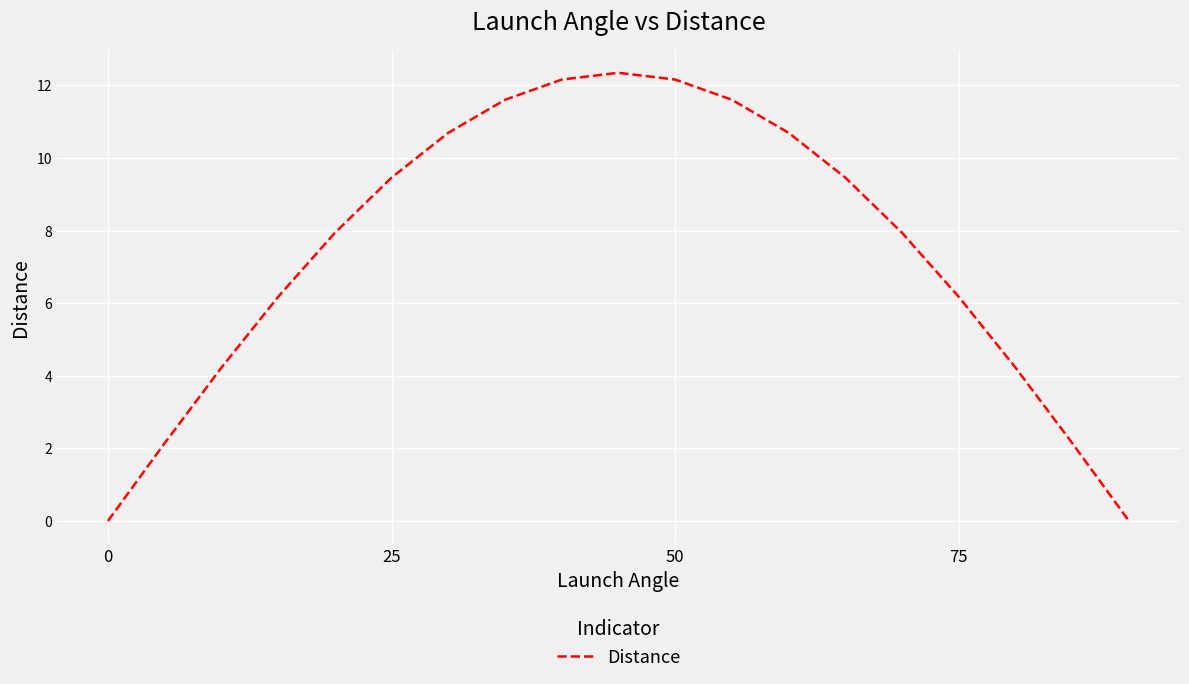

How many lines are shown in the chart?

1